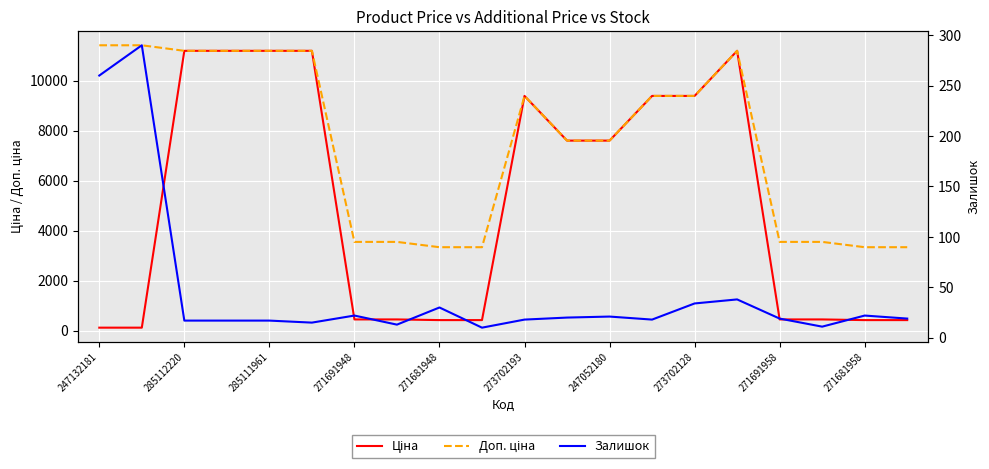

The Ціна series shows 203.5 at 19. True or false?

False